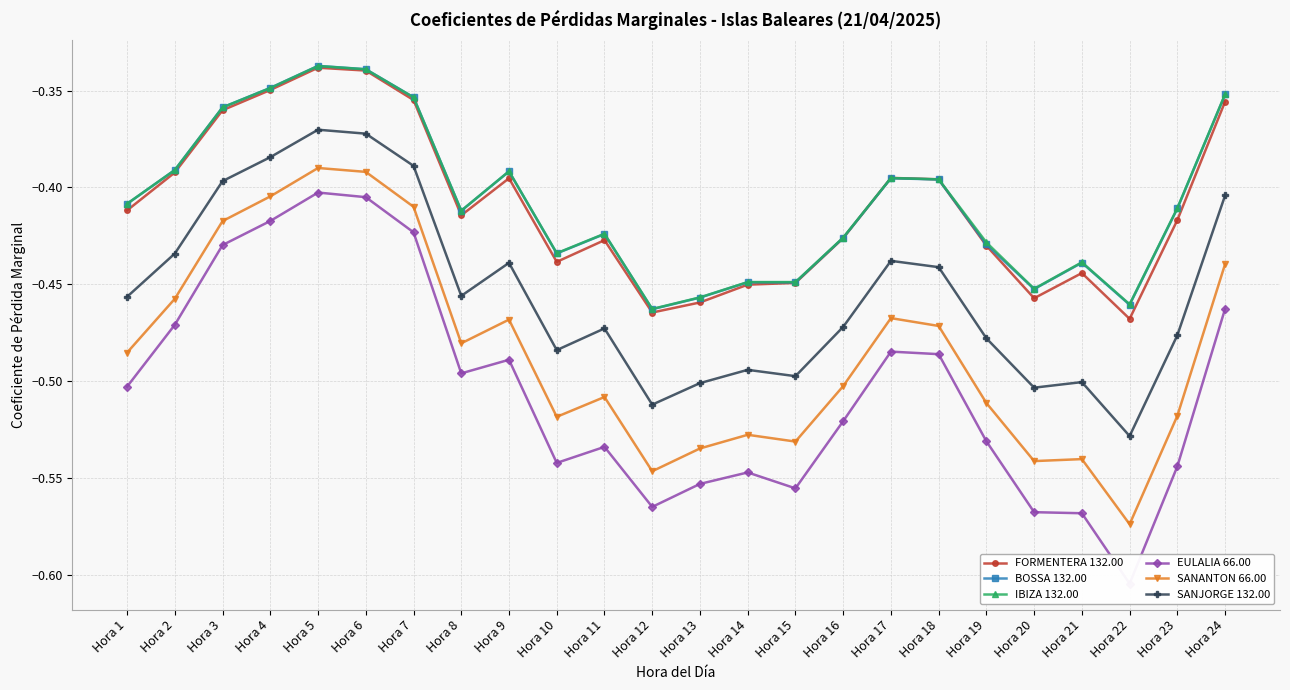

Is the value of EULALIA 66.00 at Hora 5 greater than the value of SANANTON 66.00 at Hora 17?

Yes